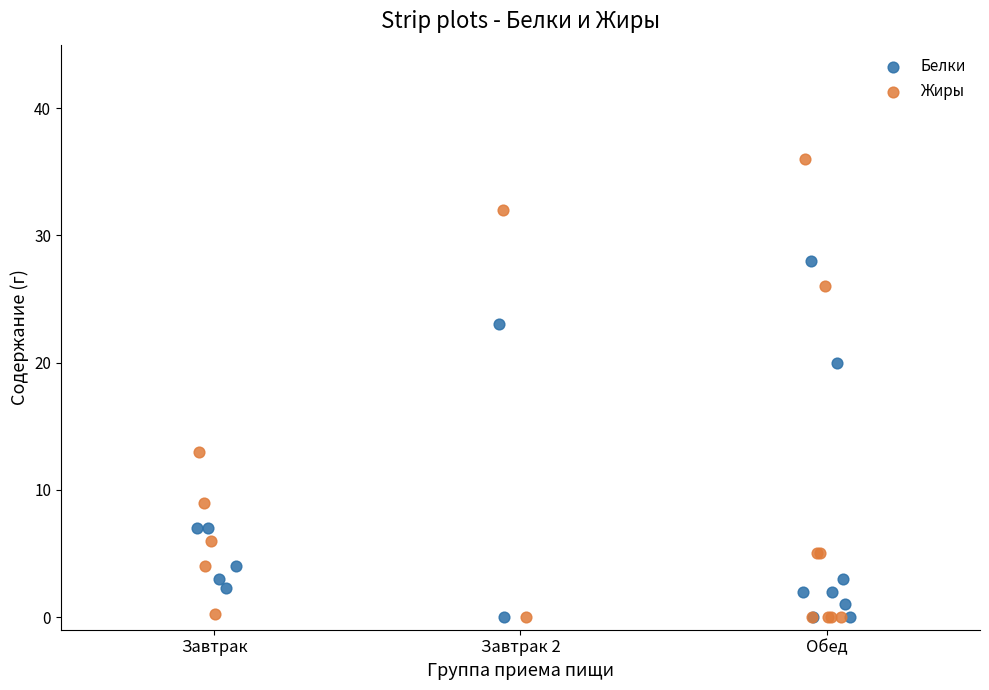

Which series contains the highest Y value?

Жиры